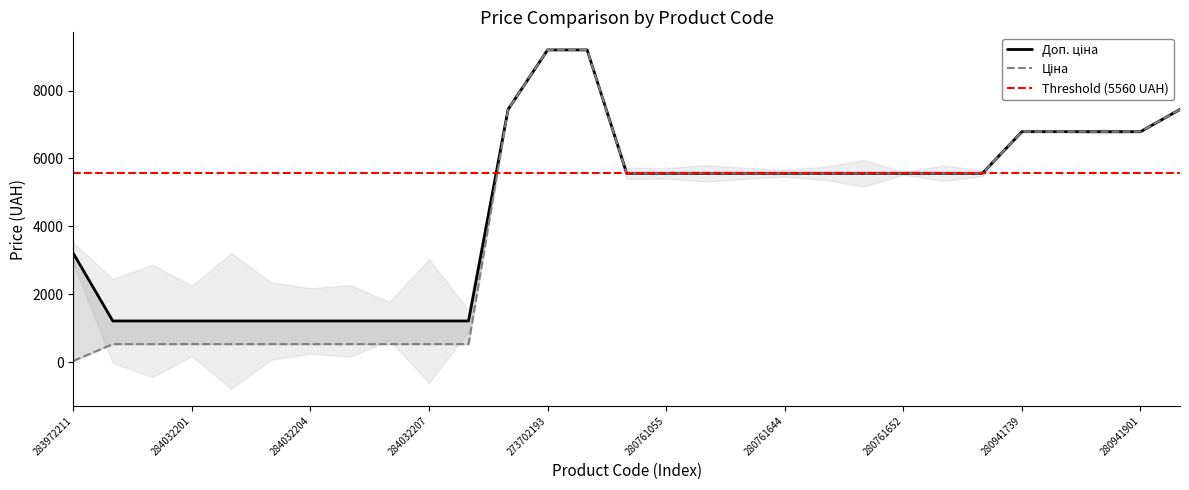

At which label does Ціна first exceed 5560?

284392211